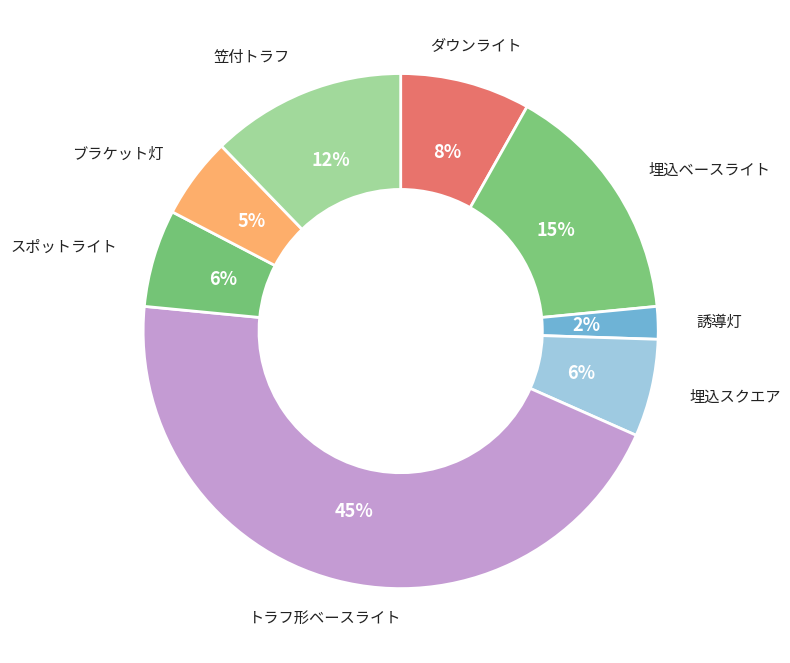

To the nearest percent, what portion does 誘導灯 represent?

2%